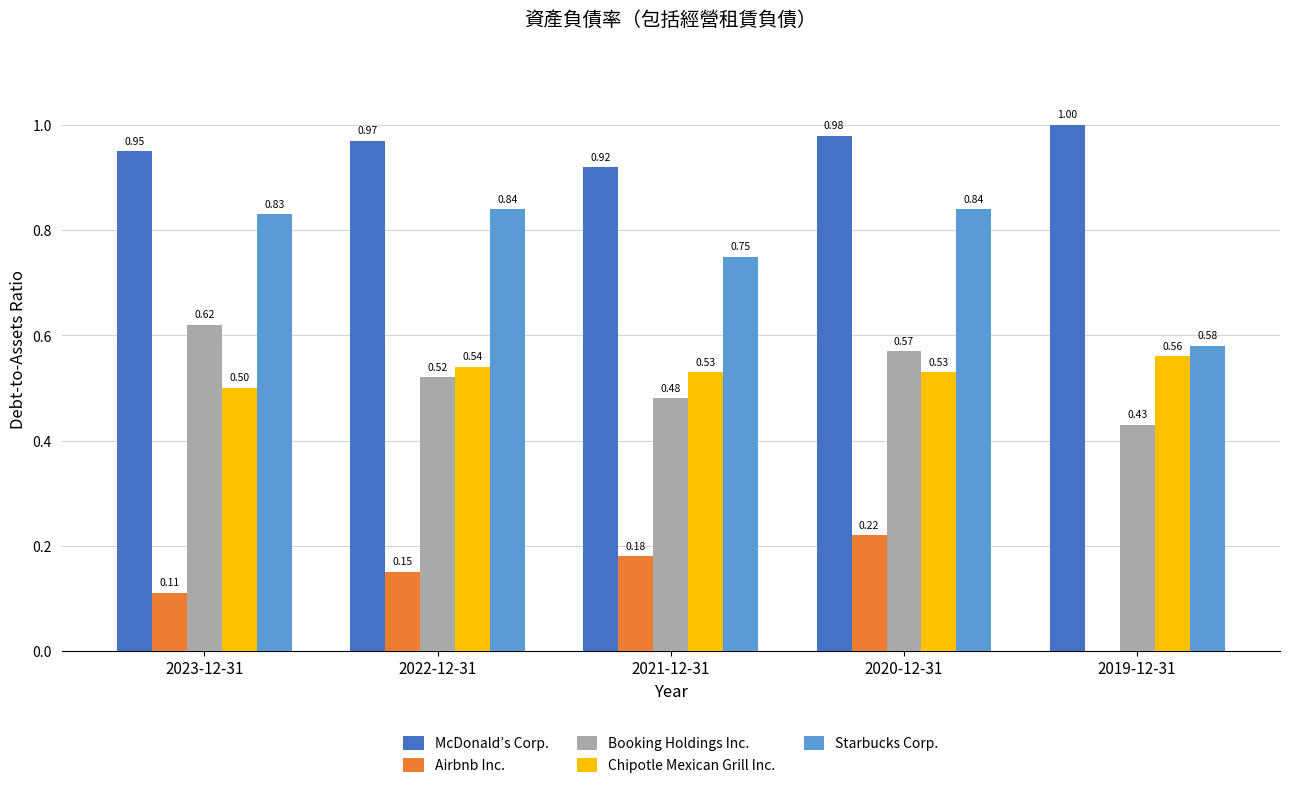

What is the sum of all McDonald’s Corp. values?

4.8